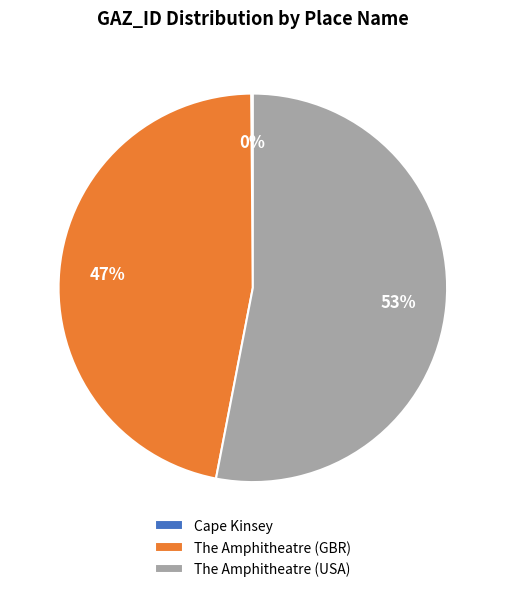

To the nearest percent, what percentage of the pie is The Amphitheatre (GBR)?

47%